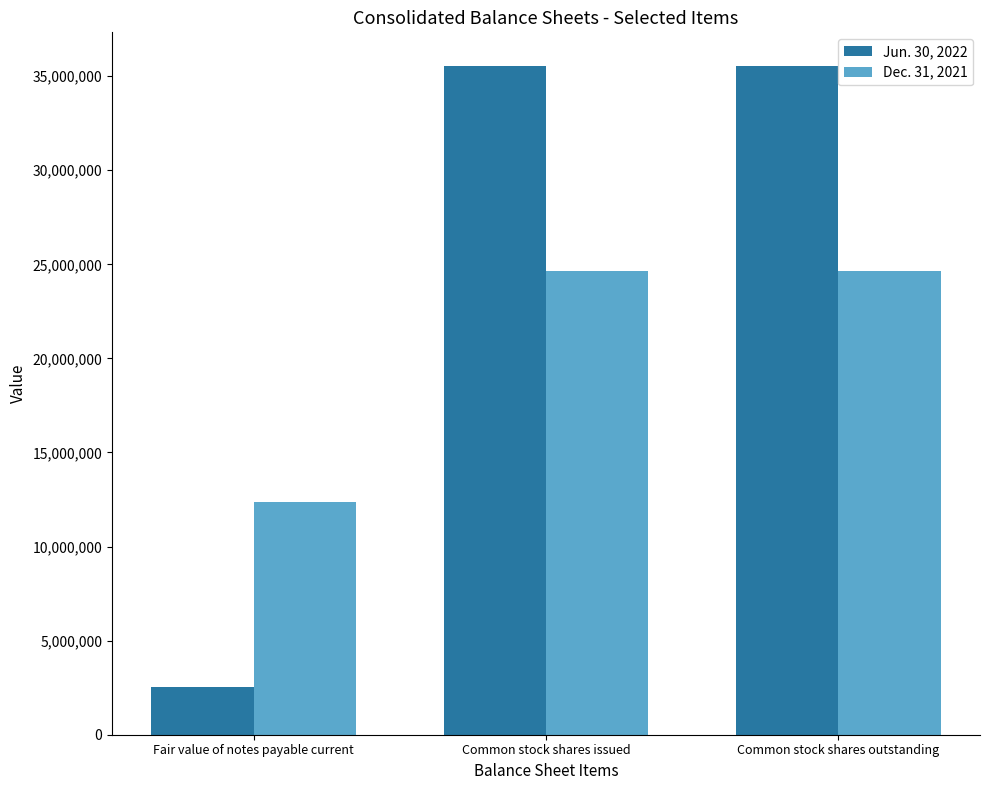

What is the spread (max minus min) of values at Common stock shares outstanding?

10887130